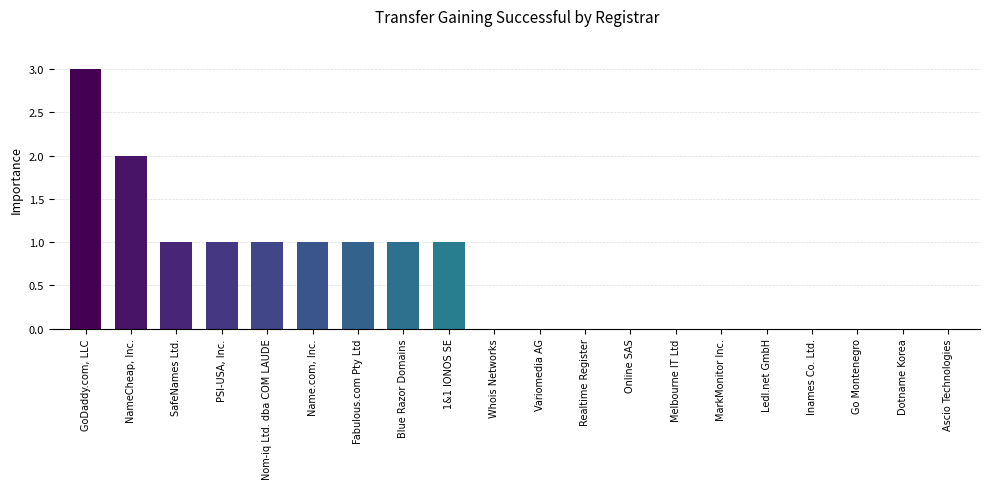

What is the sum of all values?

12